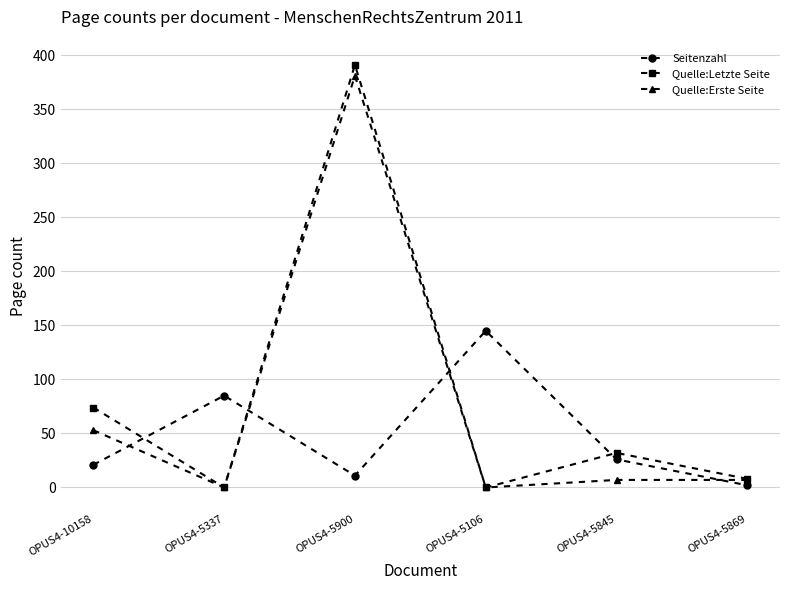

Is the value of Seitenzahl at OPUS4-5869 greater than the value of Quelle:Letzte Seite at OPUS4-10158?

No